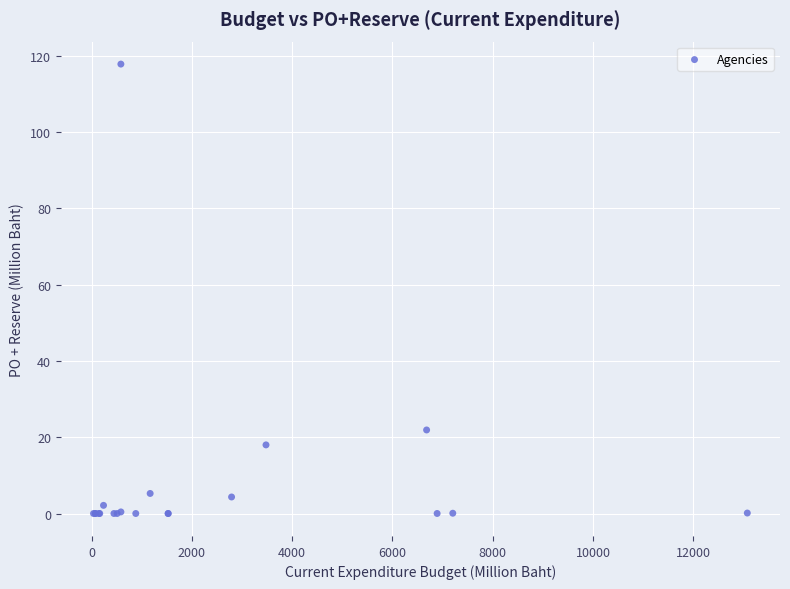

What Y value in the scatter plot is closest to 58?

21.9